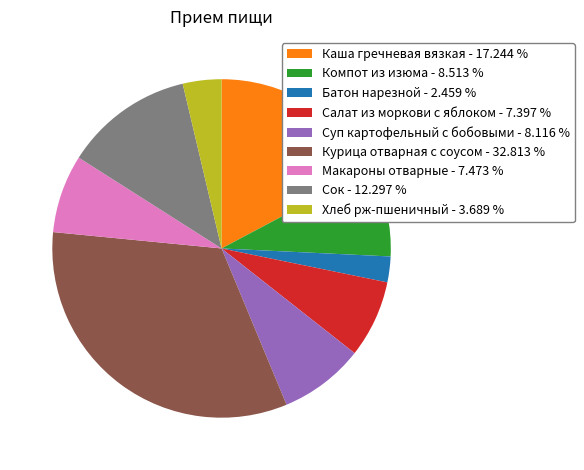

Is the sum of Сок - 12.297 % and Компот из изюма - 8.513 % greater than half?

No